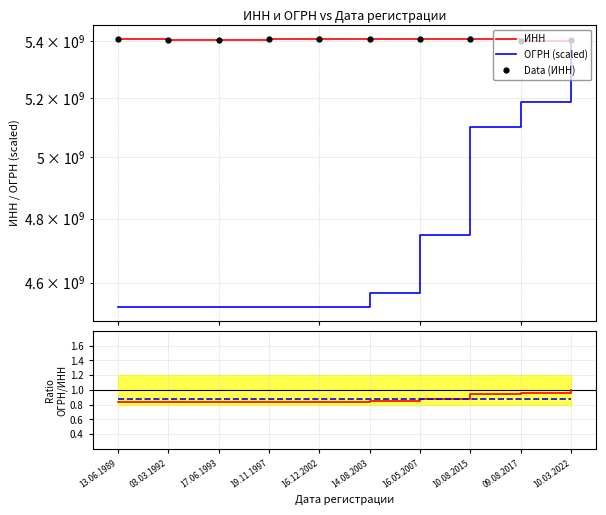

At 09.08.2017, list the series in order from largest to smallest.

ИНН, Data (ИНН), ОГРН (scaled), ОГРН/ИНН